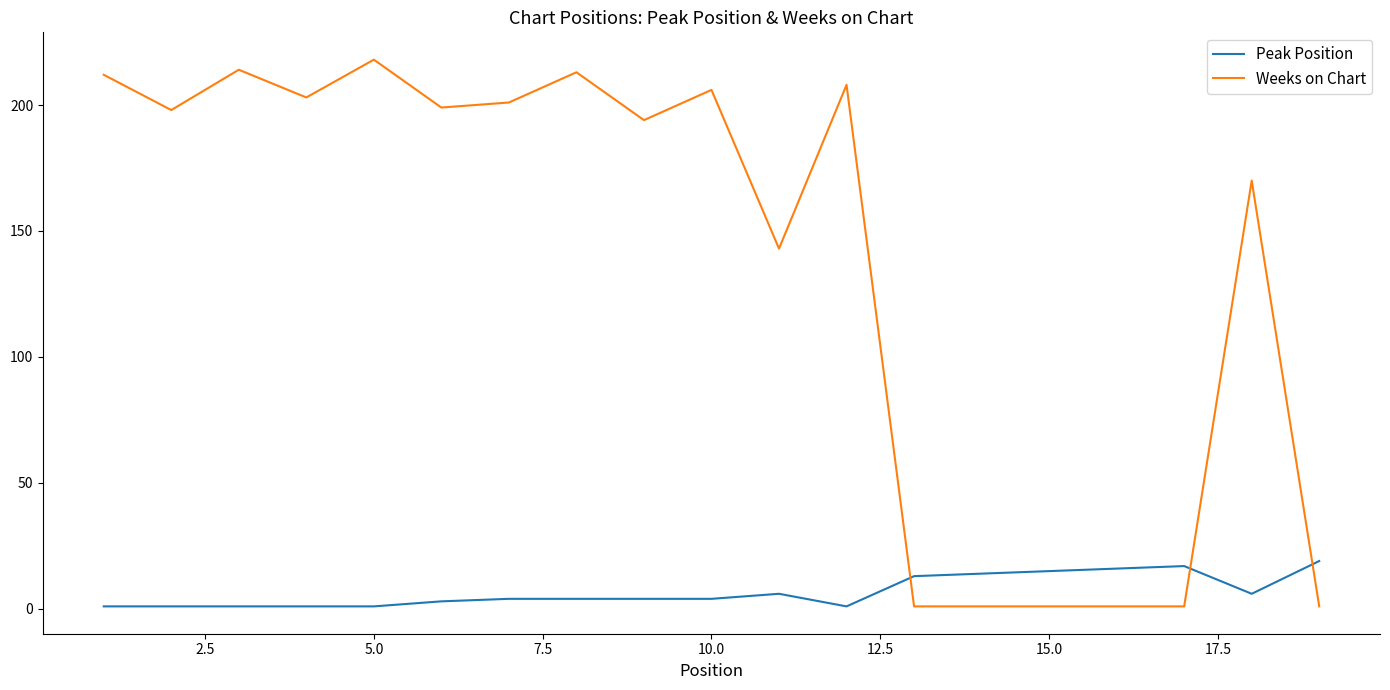

Which series has the widest spread of values?

Weeks on Chart